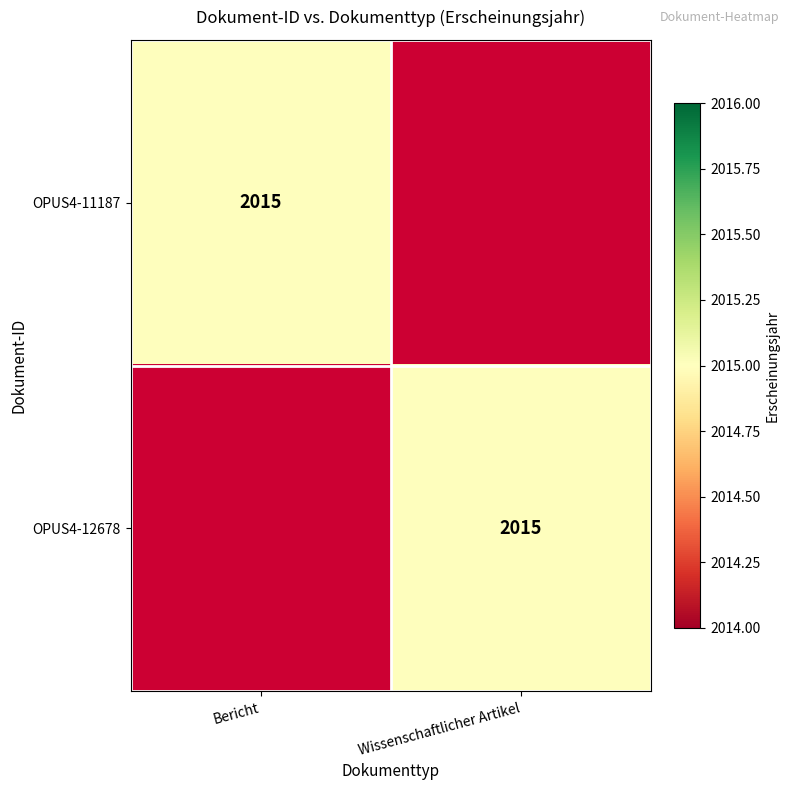

The value of OPUS4-11187 at Bericht is 631. True or false?

False